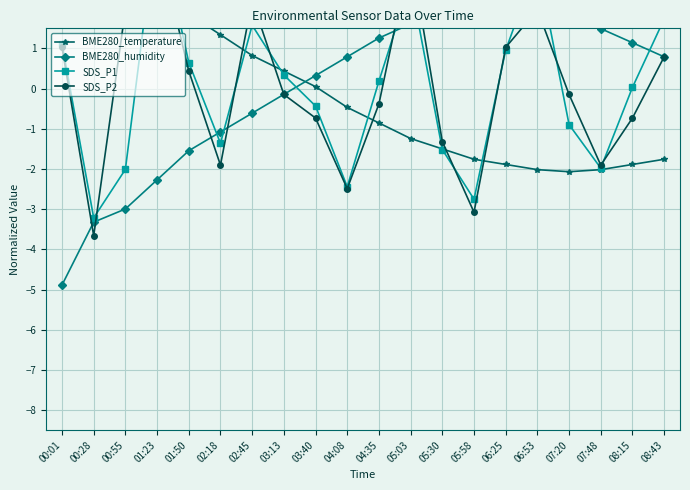

Does the chart display data point markers on the line(s)?

Yes